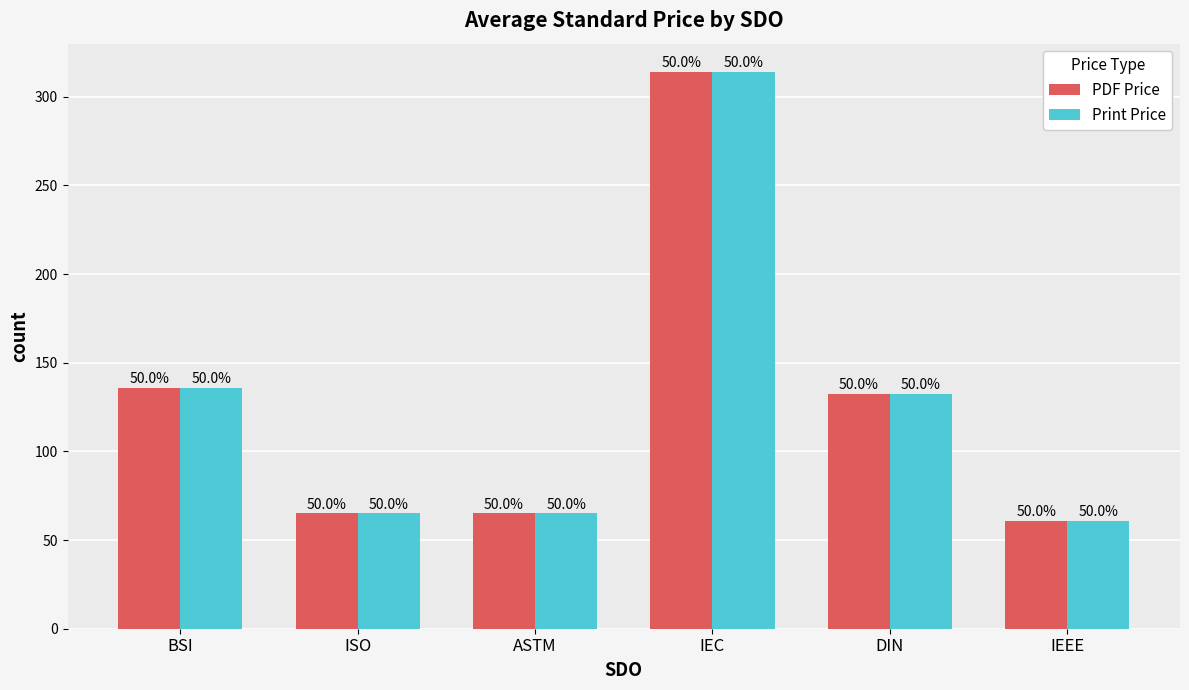

True or false: Print Price has a value of 94.8 at ISO.

False